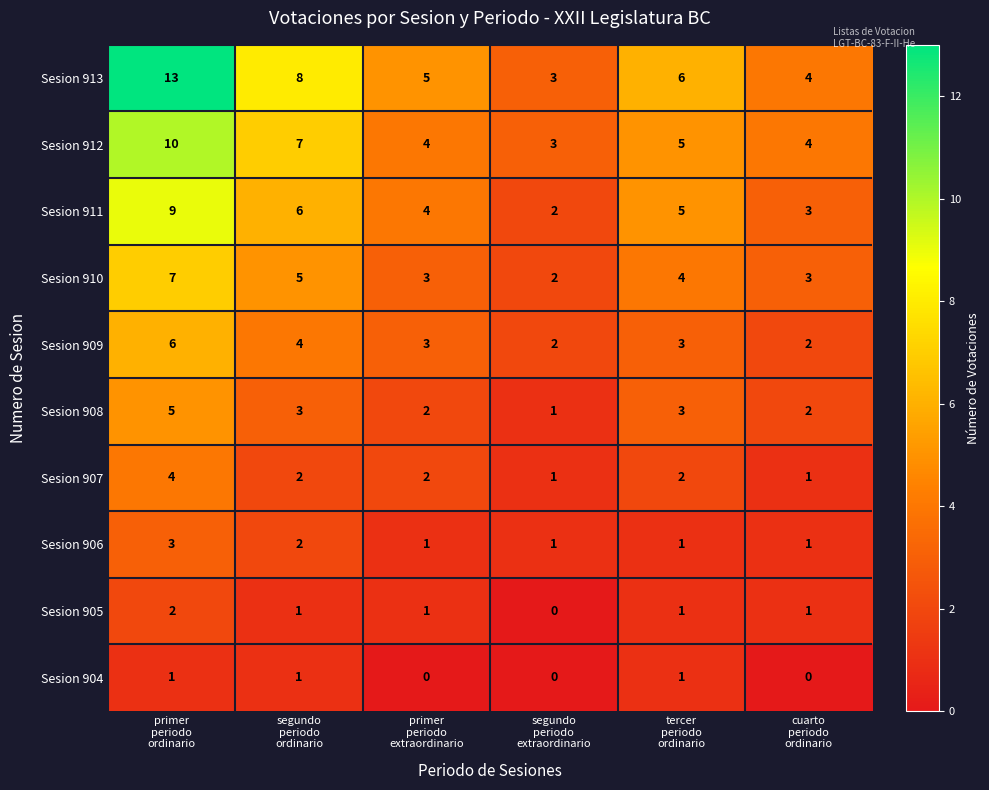

How many distinct data groups are displayed?

10